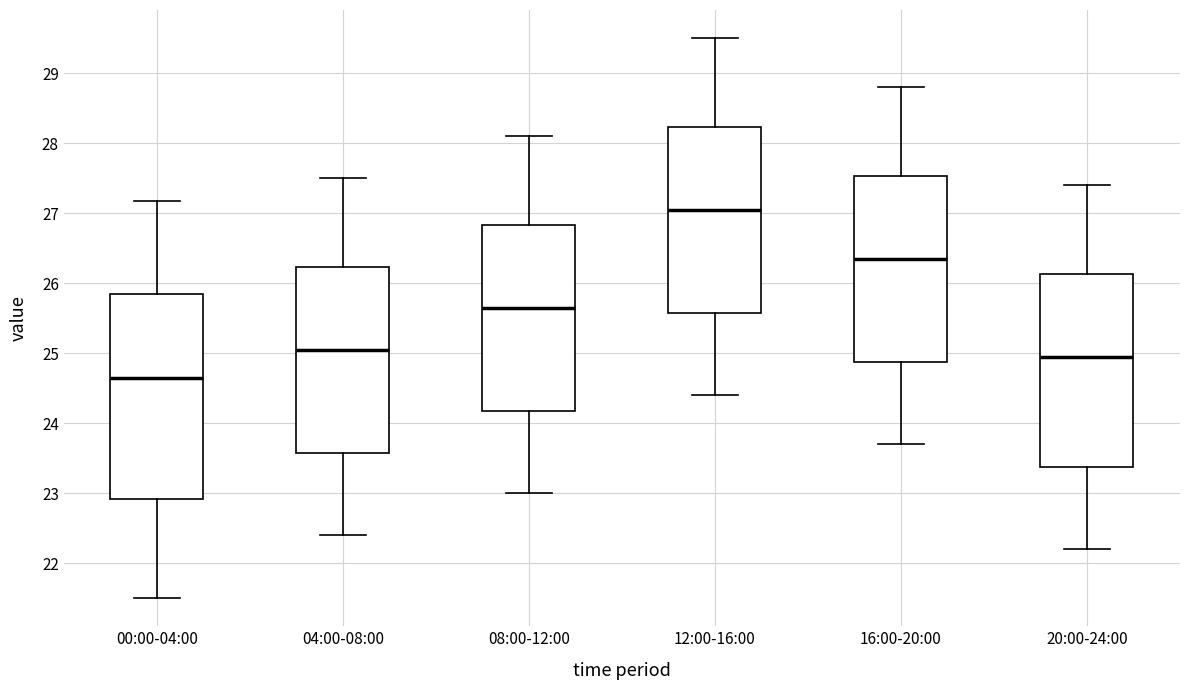

Reading left to right, transcribe this box plot: for each box, give where its median line is, the range the box spans, and where its two whiskers end, as read against the y-axis. The values are not printed on the chart, so give them approximately, as read against the axis.

00:00-04:00: median 24.7, box 22.9 to 25.9, whiskers 21.5 to 27.2
04:00-08:00: median 25.1, box 23.6 to 26.2, whiskers 22.4 to 27.5
08:00-12:00: median 25.7, box 24.2 to 26.8, whiskers 23.0 to 28.1
12:00-16:00: median 27.1, box 25.6 to 28.2, whiskers 24.4 to 29.5
16:00-20:00: median 26.4, box 24.9 to 27.5, whiskers 23.7 to 28.8
20:00-24:00: median 25.0, box 23.4 to 26.1, whiskers 22.2 to 27.4